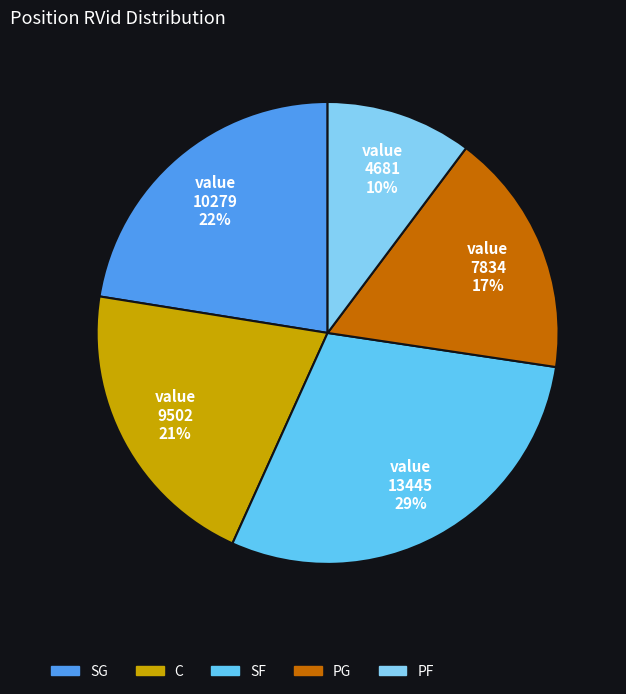

Which slice is the smallest?

PF